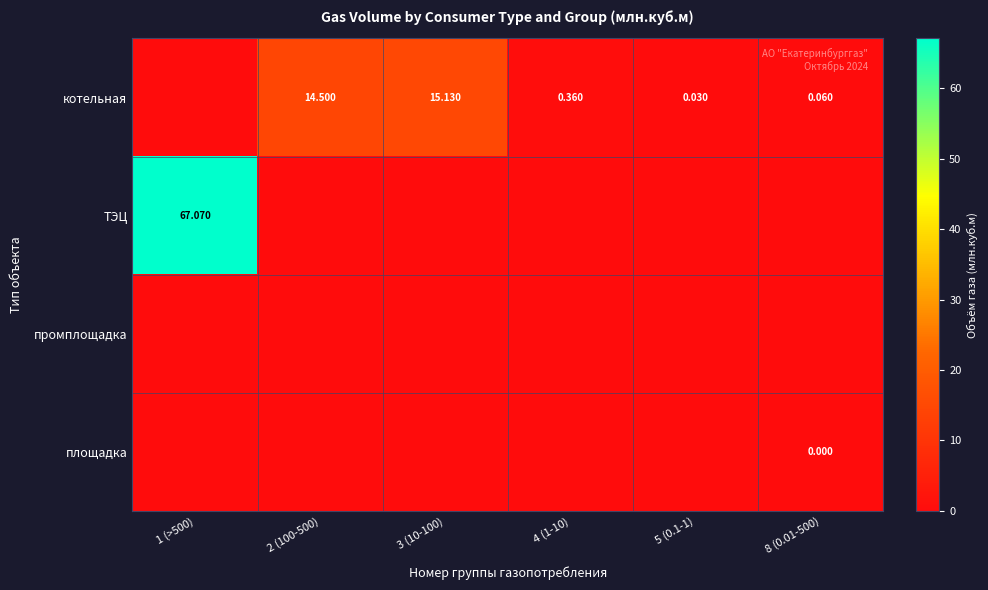

Count the number of data series in this chart.

4